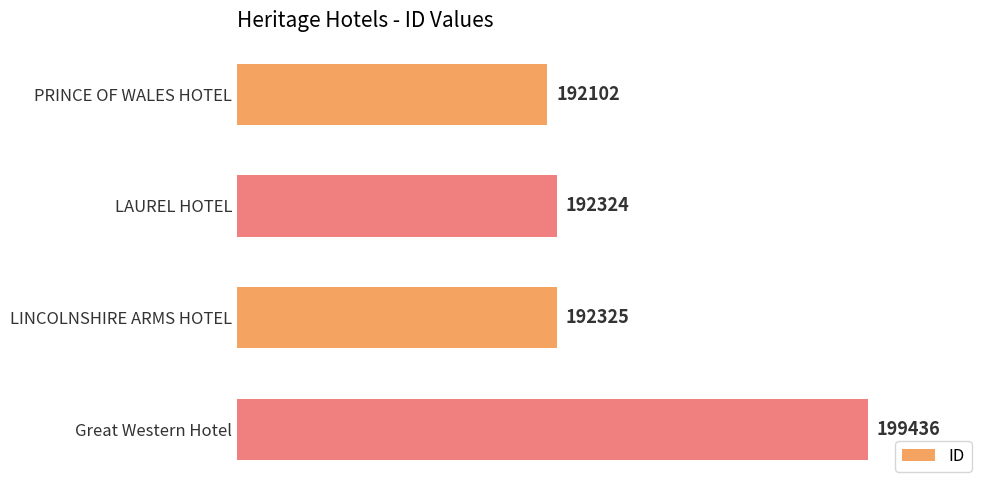

The value at LINCOLNSHIRE ARMS HOTEL is 297035. True or false?

False